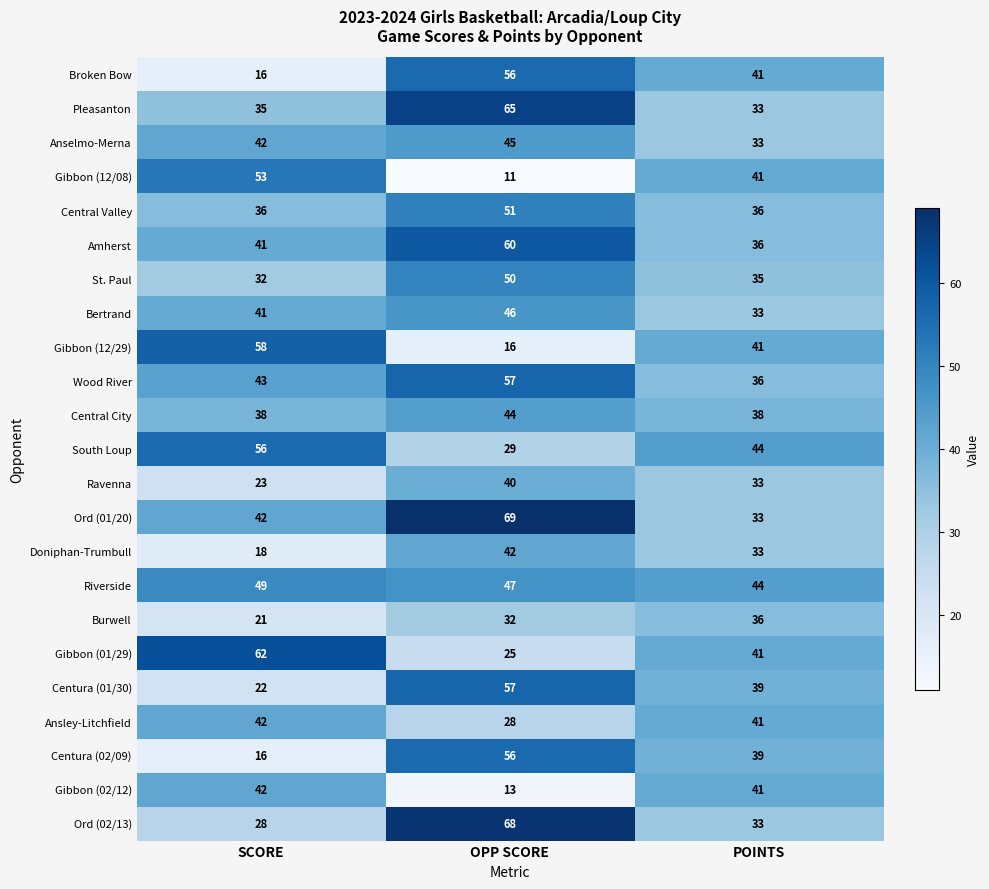

What is the maximum value shown in the chart?

69